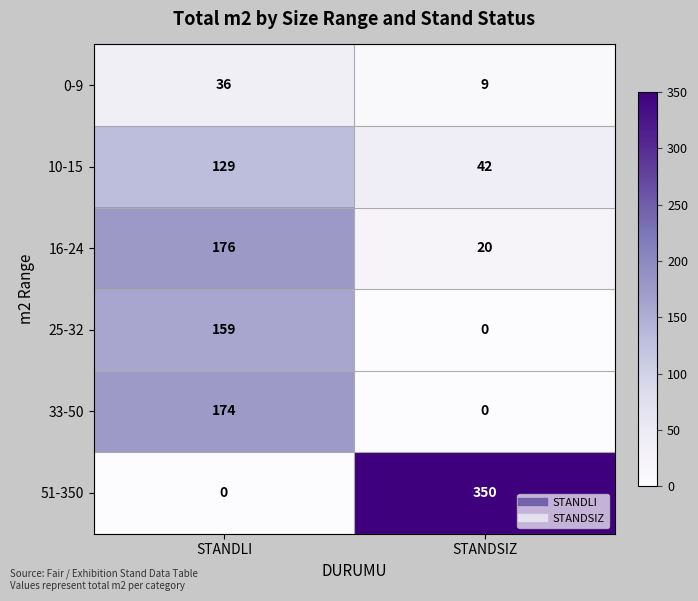

The value of 33-50 at STANDLI is 296. True or false?

False